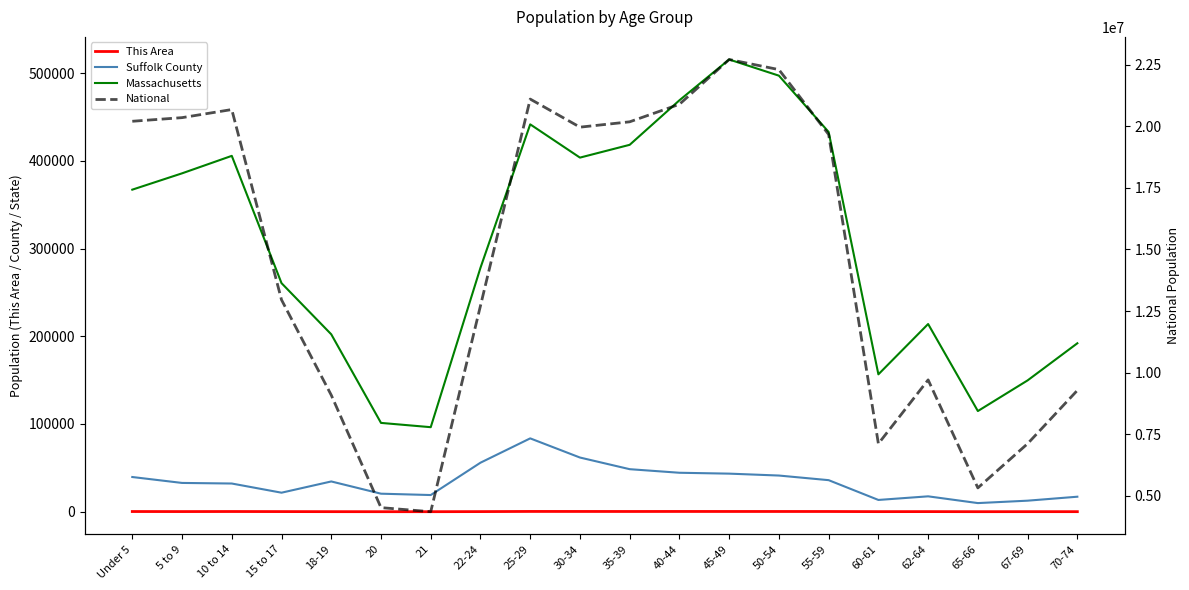

Reading left to right, transcribe all the data shown in this chart.

This Area: 248	197	256	179	95	53	52	161	336	321	291	319	302	295	276	125	154	70	92	87
Suffolk County: 39574	32832	32164	21705	34520	20571	19036	55897	83621	61780	48501	44428	43423	41257	35991	13437	17560	9859	12610	17125
Massachusetts: 367087	385687	405613	260536	202220	101248	96372	278048	441525	403616	418195	468954	515434	497001	432822	156594	213953	114758	149701	192001
National: 20201362	20348657	20677194	12954254	9086089	4519129	4354294	12712576	21101849	19962099	20179642	20890964	22708591	22298125	19664805	7113727	9704197	5319902	7115361	9278166